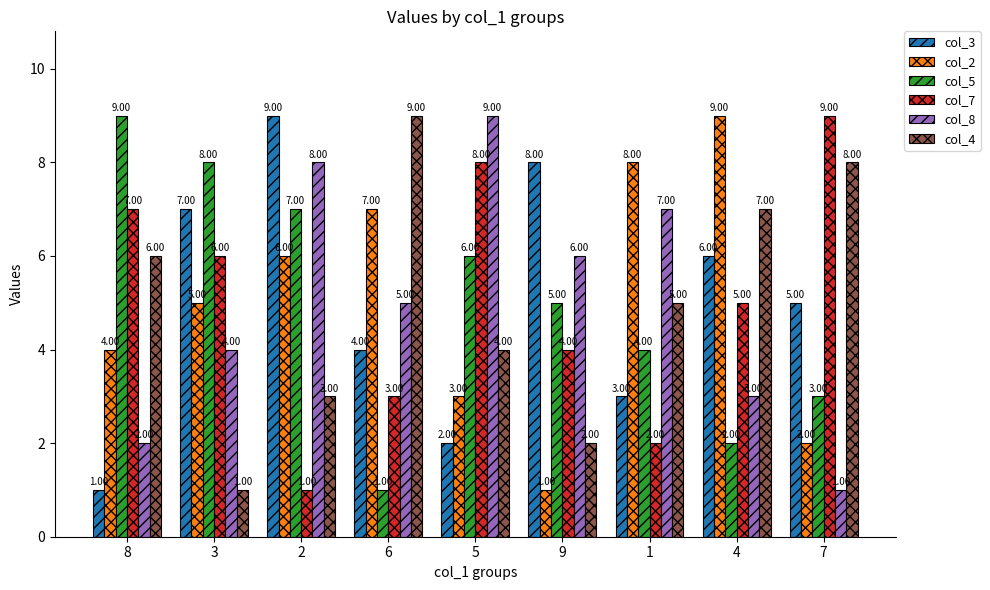

What is the sum of the col_4 values at 4 and 1?

12